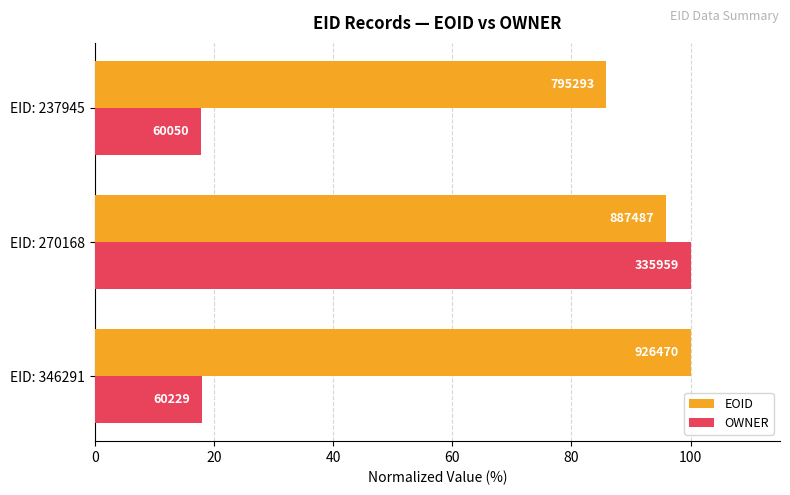

What is the greatest value displayed?

100.0